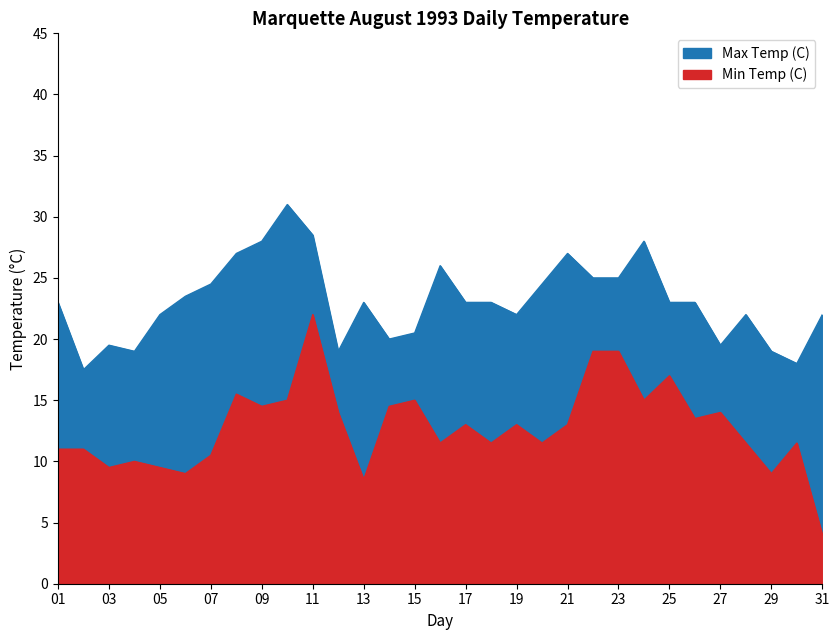

At which label does Max Temp (C) reach its peak?

10